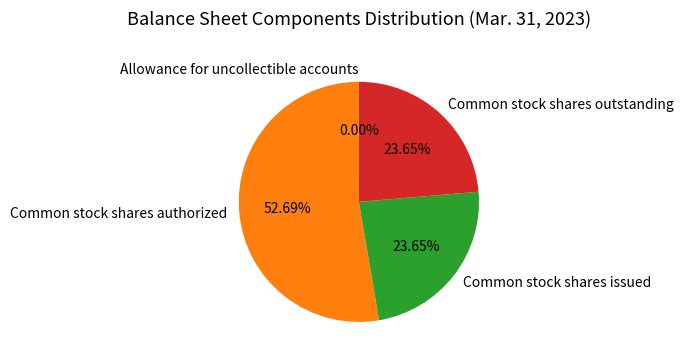

What percentage is the Common stock shares issued slice, to the nearest percent?

24%